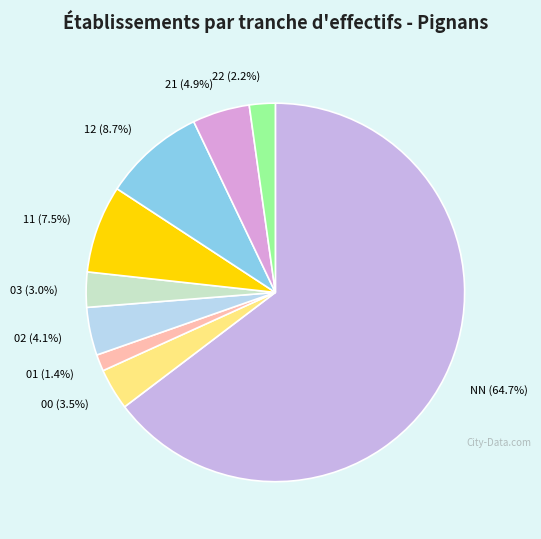

Combined, do 22 (2.2%) and 03 (3.0%) account for over 50%?

No